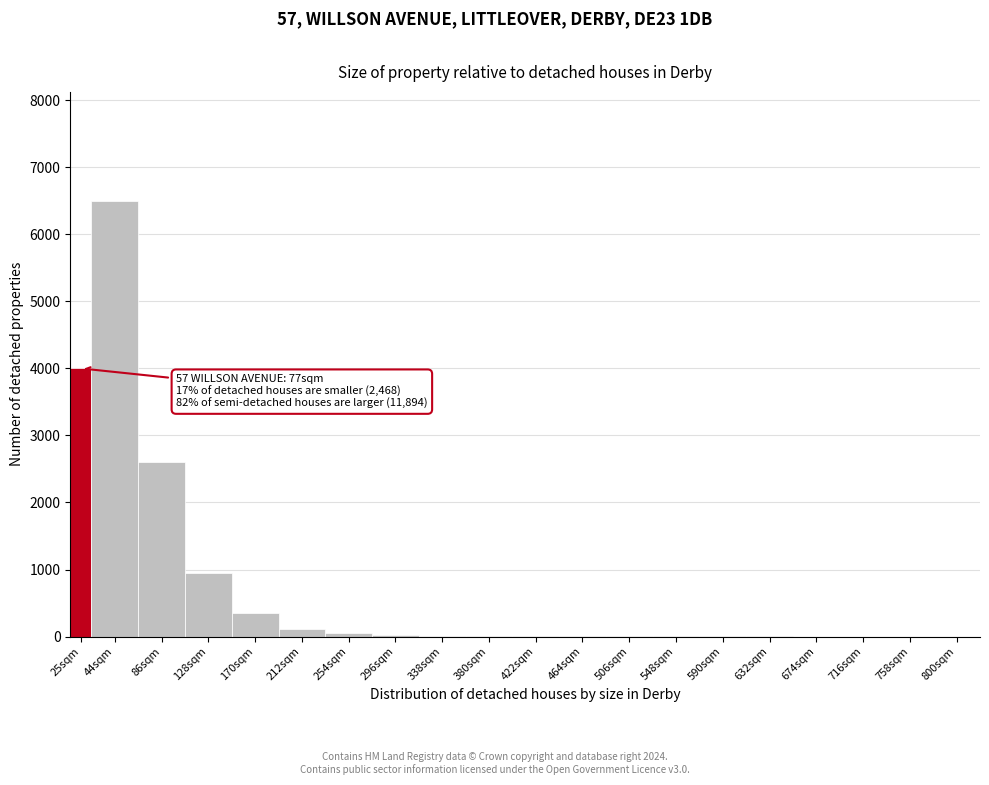

What is the greatest value displayed?

6500